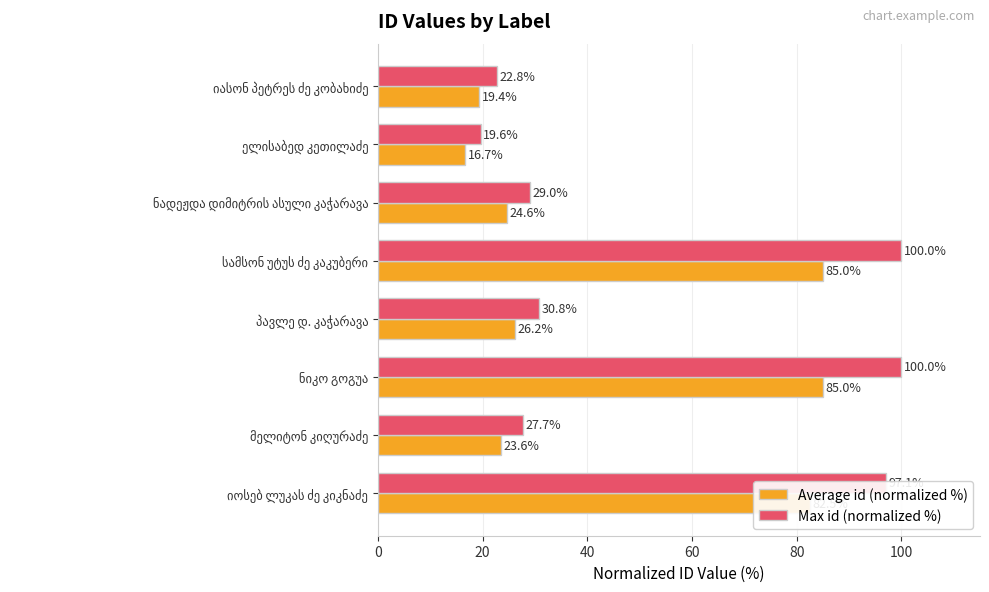

What are all the series names shown in the legend?

Average id (normalized %), Max id (normalized %)